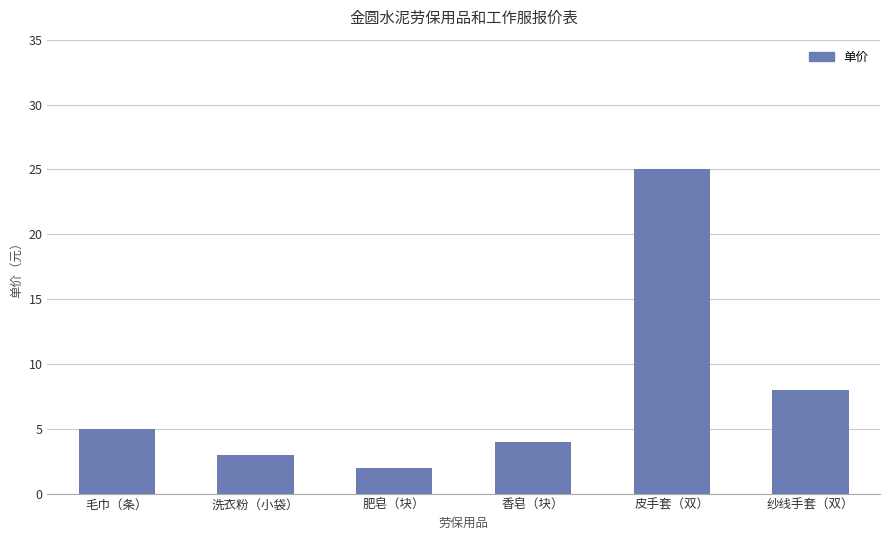

What is the change in value from 毛巾（条） to 香皂（块）?

-1